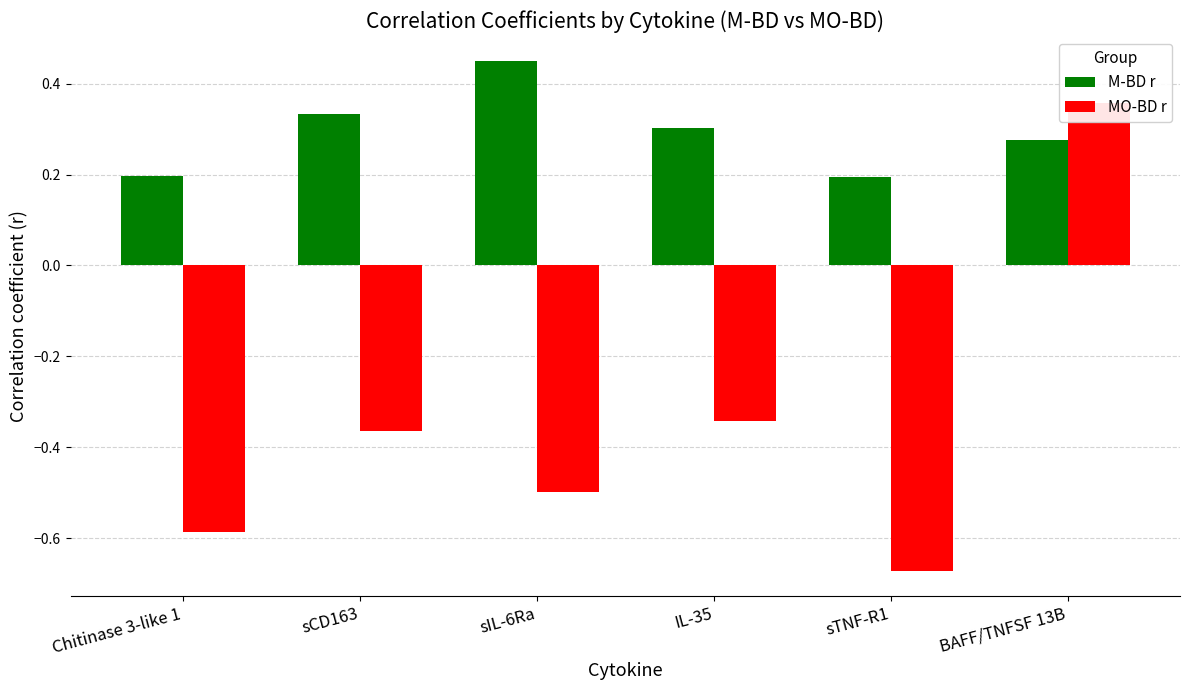

What is the difference between the highest and lowest values at BAFF/TNFSF 13B?

0.1